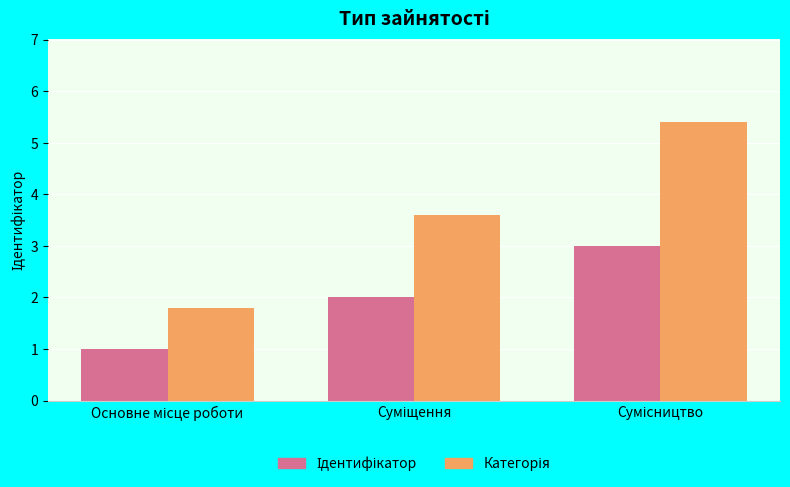

What is the greatest value displayed?

5.4